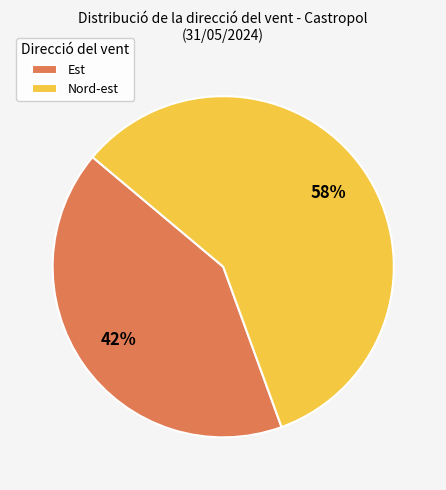

Rank the categories by value from lowest to highest.

Est, Nord-est